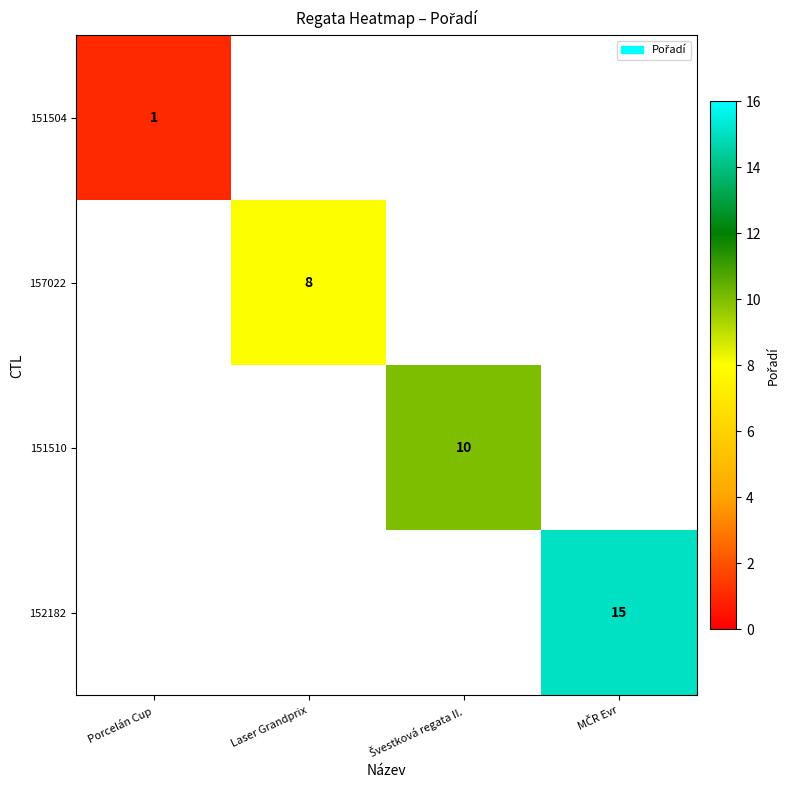

Count the number of categories in the chart.

4